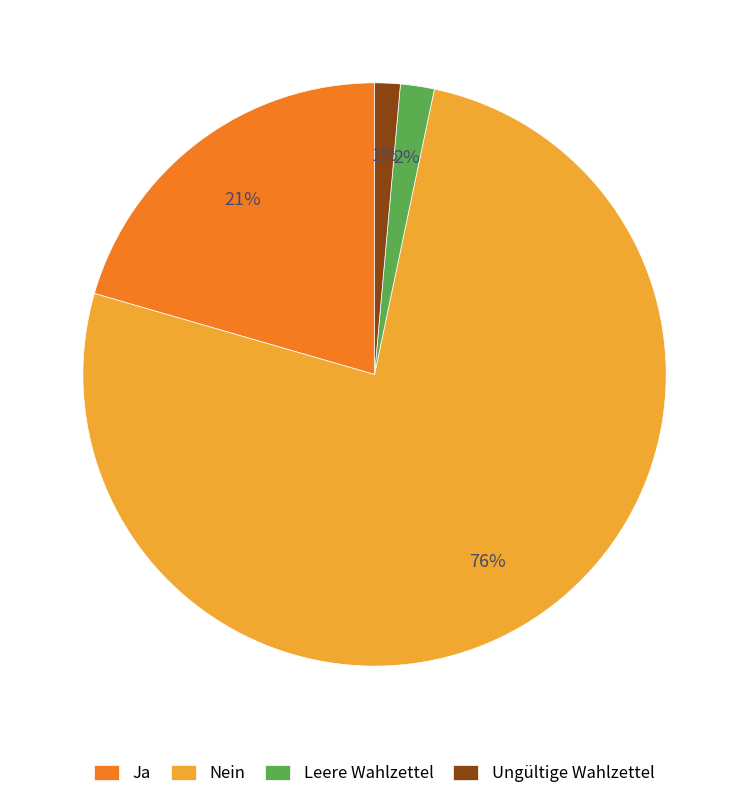

To the nearest percent, what is the combined percentage of Ungültige Wahlzettel and Leere Wahlzettel?

3%